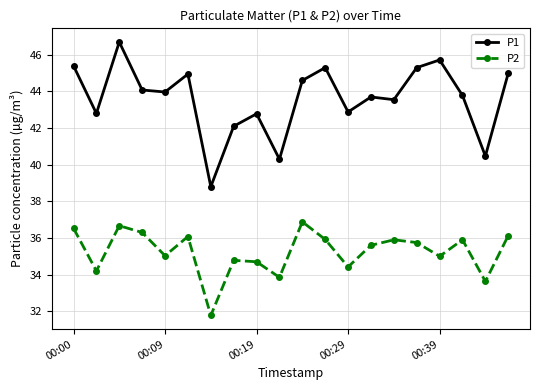

Which series has the widest spread of values?

P1